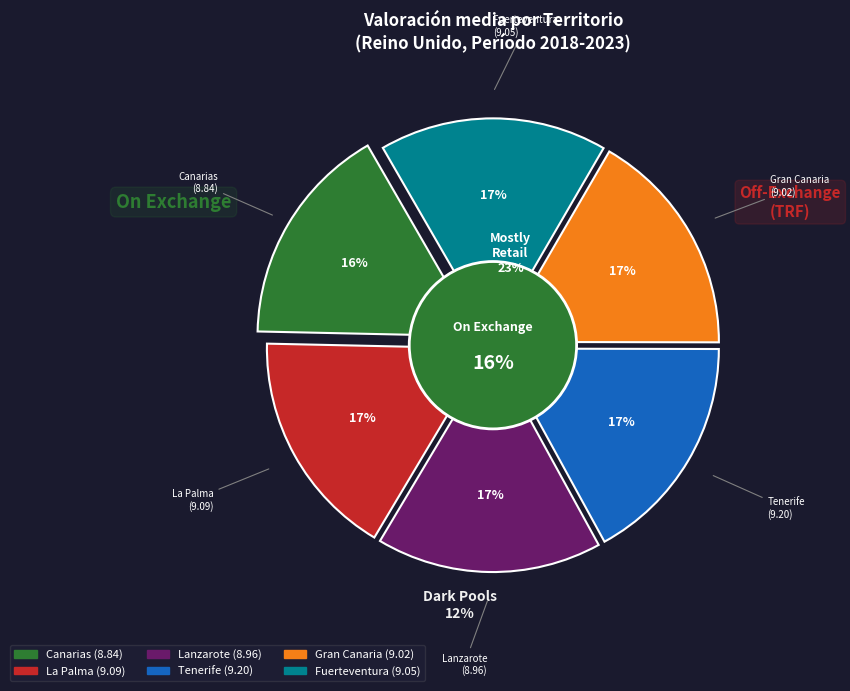

True or false: La Palma accounts for 10% of the total.

False